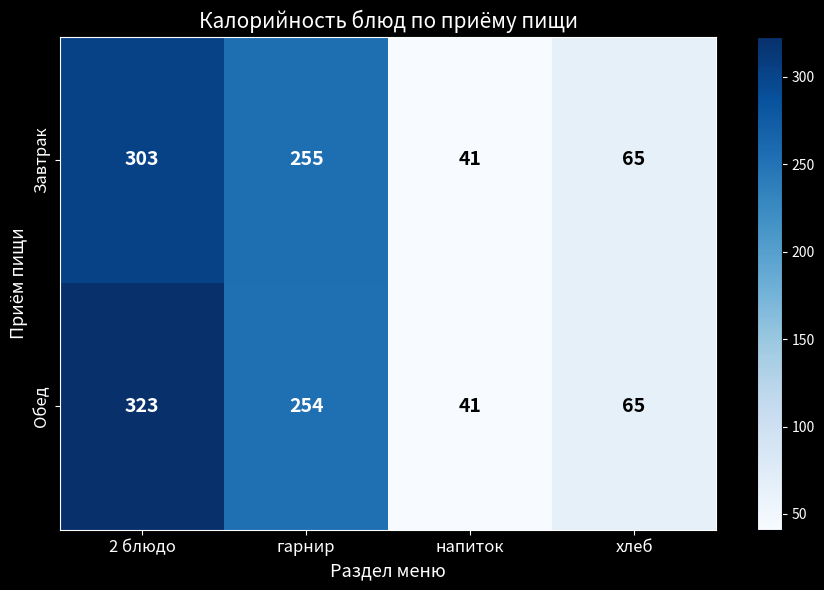

Between 2 блюдо and гарнир, which series saw the biggest shift?

Обед